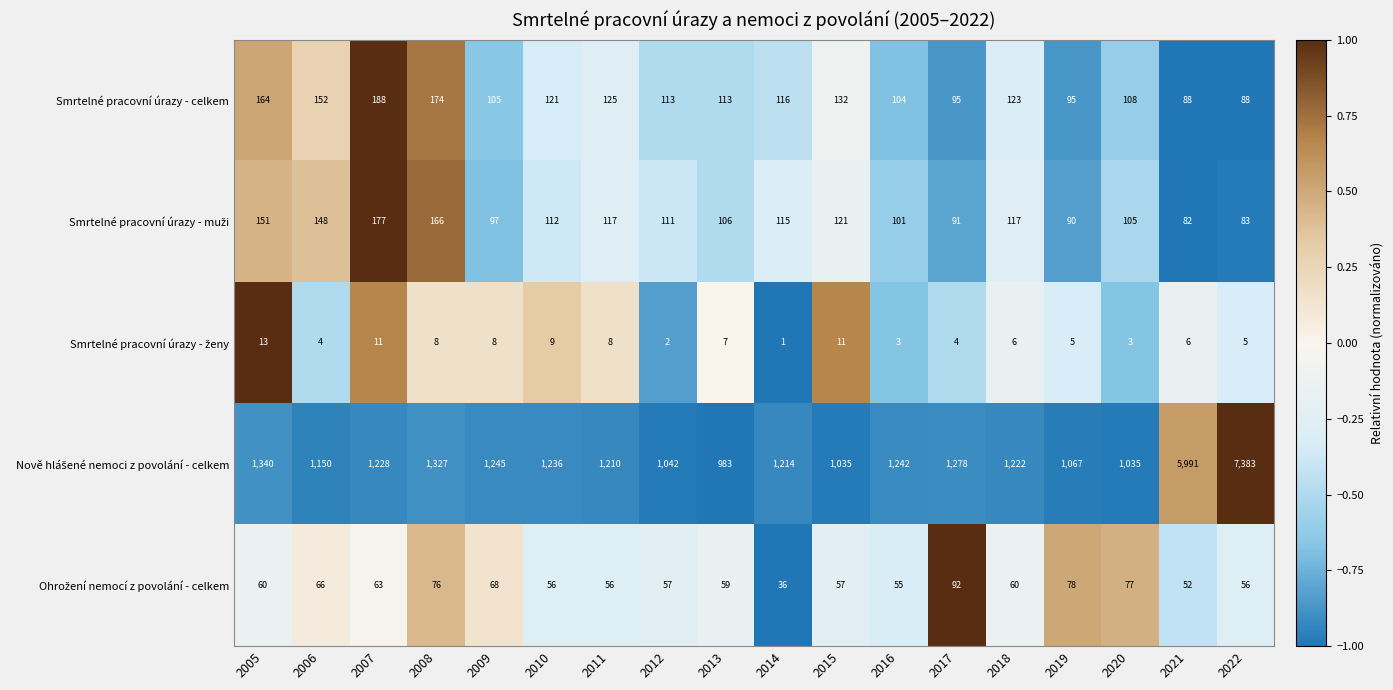

How many distinct data groups are displayed?

5